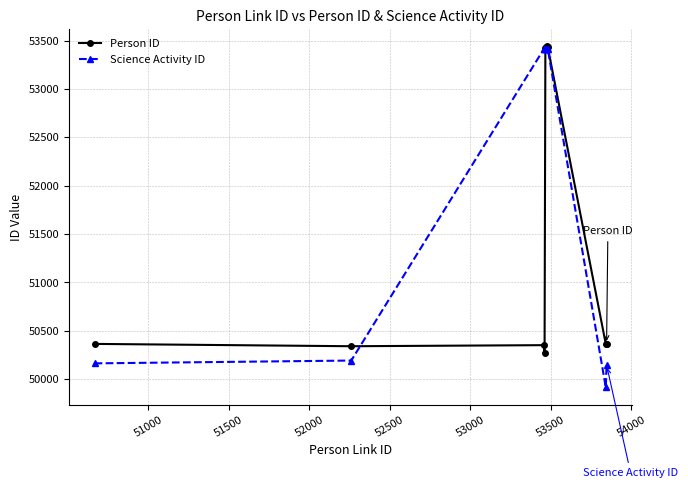

Rank the series by their average value, from lowest to highest.

Person ID, Science Activity ID